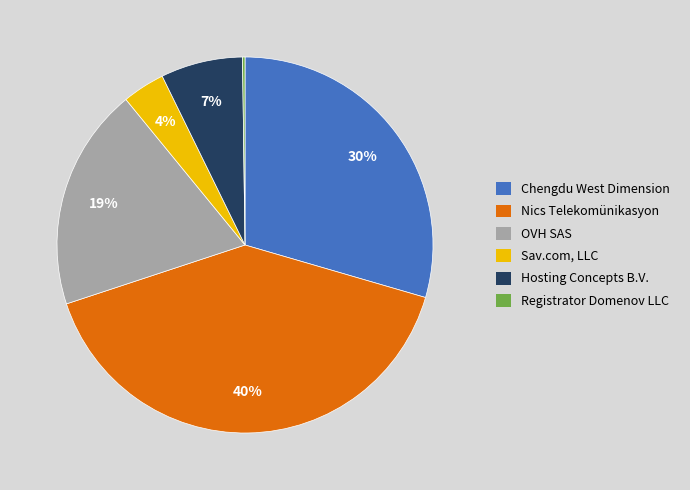

Is there any slice that represents more than half of the pie?

No